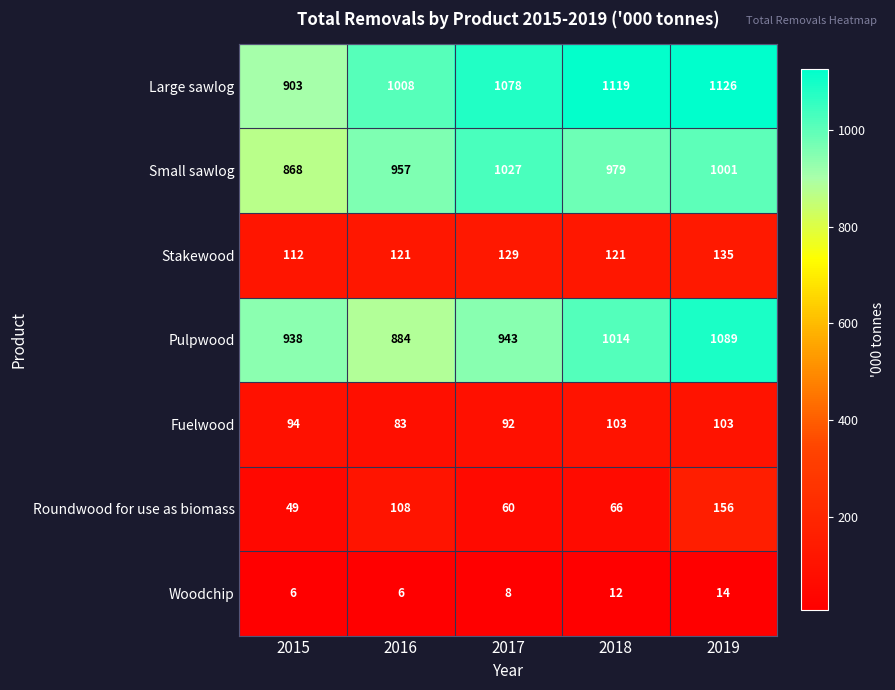

At how many categories does at least one series exceed 868?

5